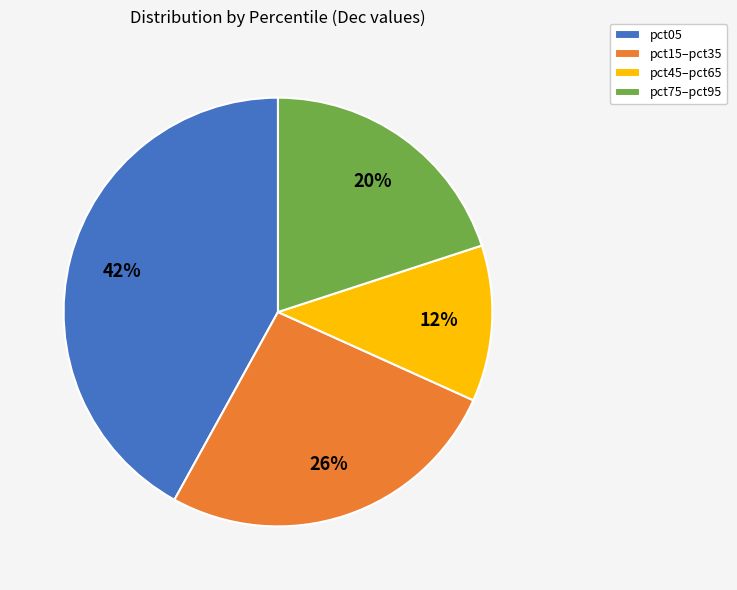

True or false: pct05 accounts for 31% of the total.

False